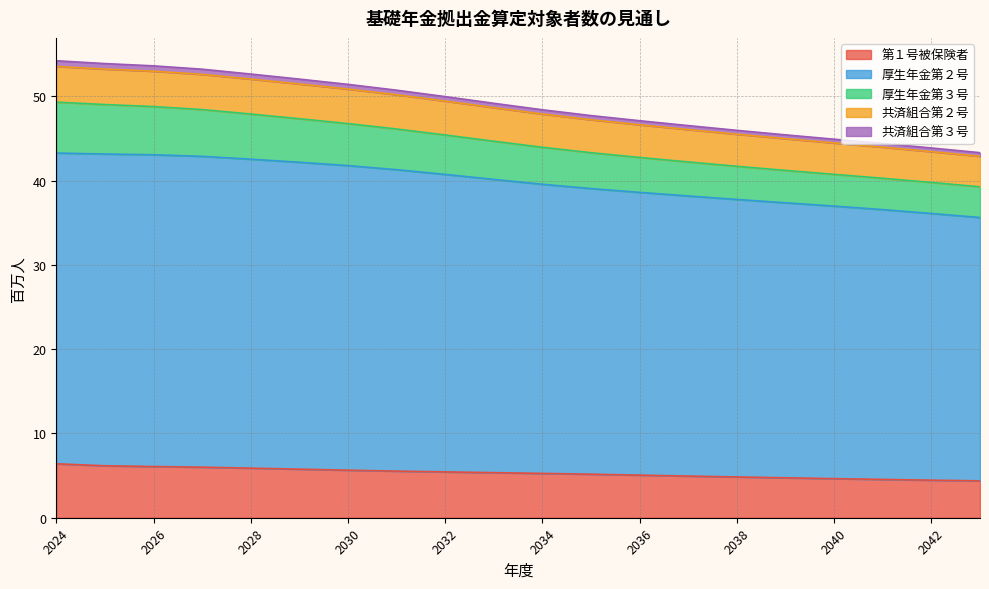

Does the chart display data point markers on the line(s)?

No